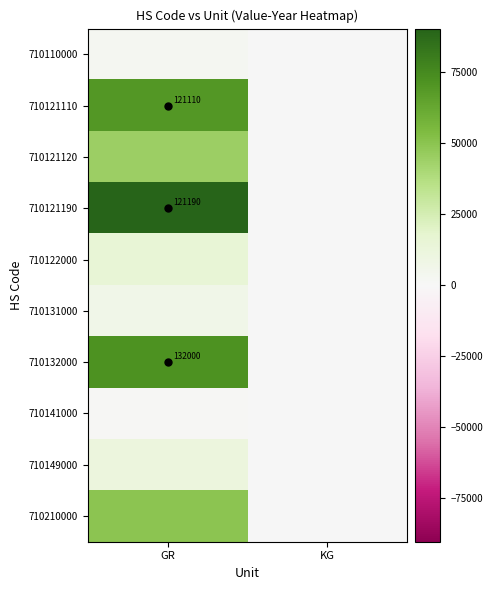

At which label is 710149000 closest to 5862?

KG